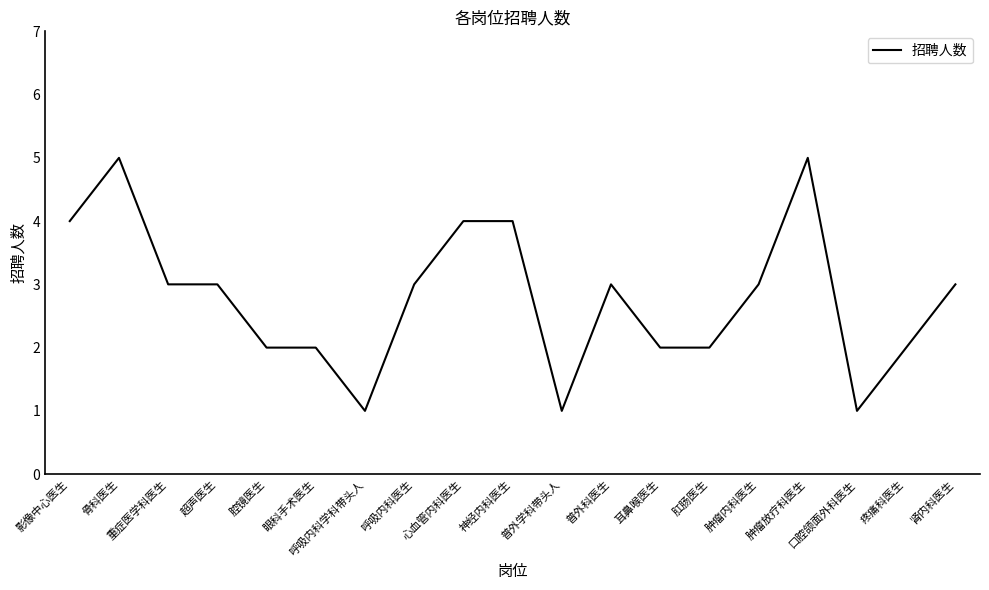

What position from the left is 呼吸内科学科带头人?

7